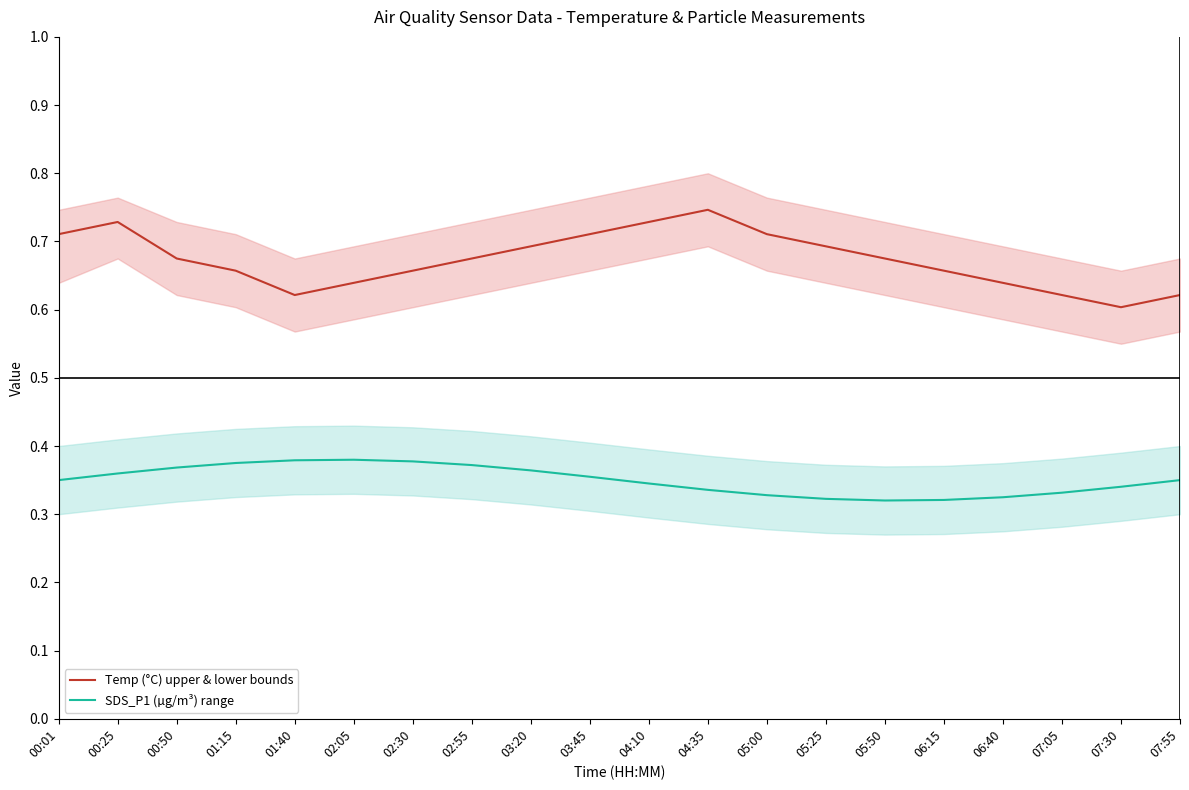

True or false: Temp (°C) upper & lower bounds and SDS_P1 (µg/m³) range cross at least once.

False